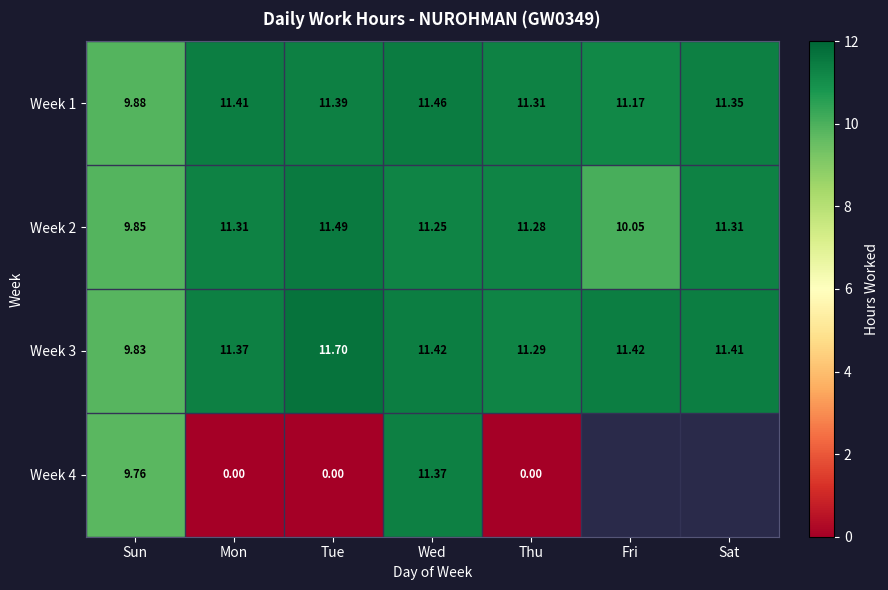

The value of Week 3 at Sat is 19.4. True or false?

False